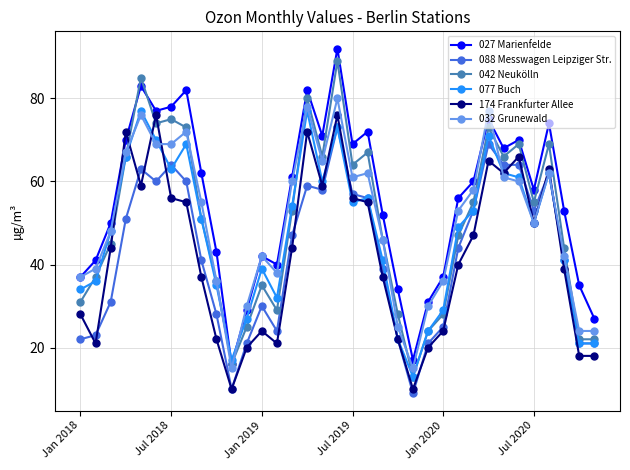

True or false: 027 Marienfelde and 088 Messwagen Leipziger Str. intersect in this chart.

False